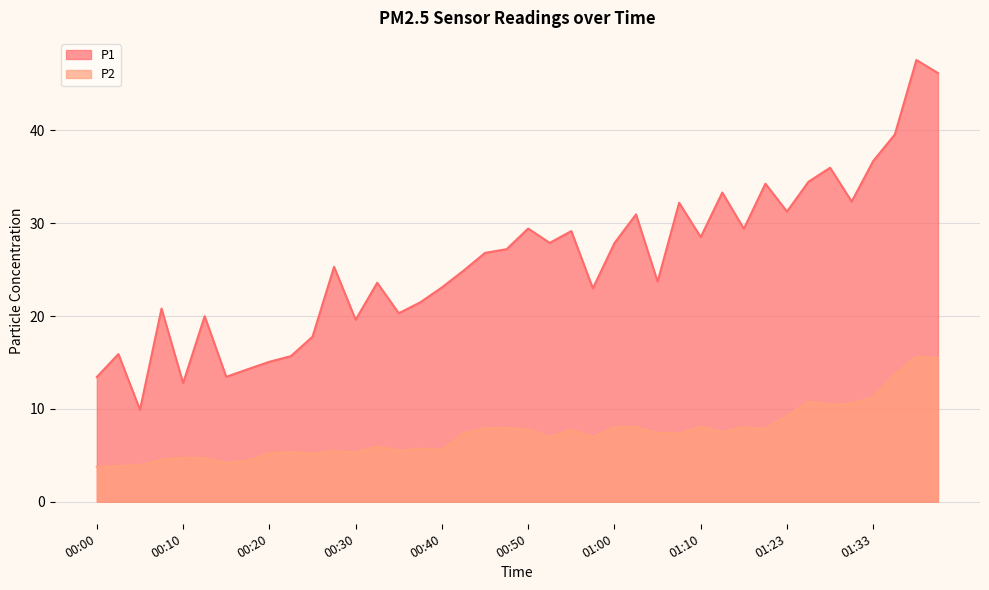

Reading left to right, extract all data points from this chart.

P1: 13.4	15.9	9.9	20.8	12.8	20.0	13.4	14.3	15.1	15.7	17.8	25.3	19.6	23.6	20.3	21.5	23.1	24.9	26.8	27.2	29.4	27.9	29.1	23.0	27.9	30.9	23.7	32.2	28.5	33.3	29.4	34.2	31.2	34.5	36.0	32.3	36.7	39.5	47.6	46.2
P2: 3.8	3.8	3.9	4.5	4.7	4.7	4.2	4.4	5.2	5.3	5.2	5.4	5.3	6.0	5.5	5.7	5.6	7.3	7.9	8.0	7.8	7.0	7.8	6.9	8.0	8.1	7.4	7.3	8.1	7.5	8.0	7.8	9.2	10.8	10.4	10.6	11.2	13.8	15.6	15.5